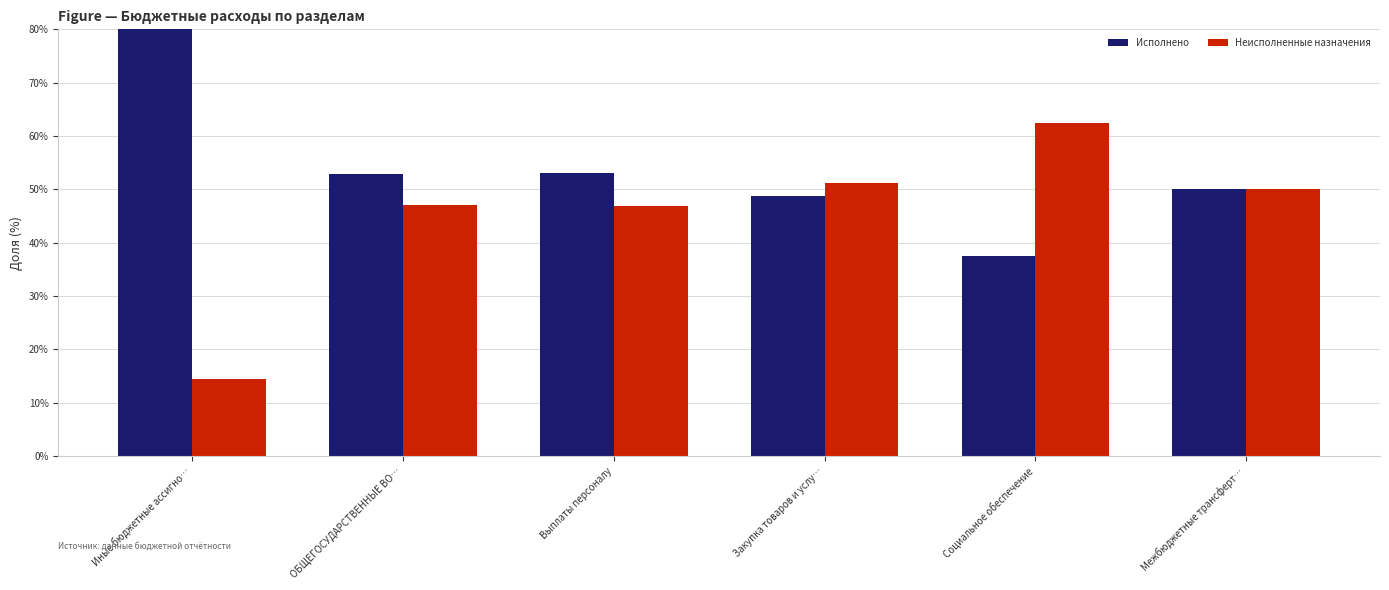

What is the label of the 2nd bar from the right?

Социальное обеспечение